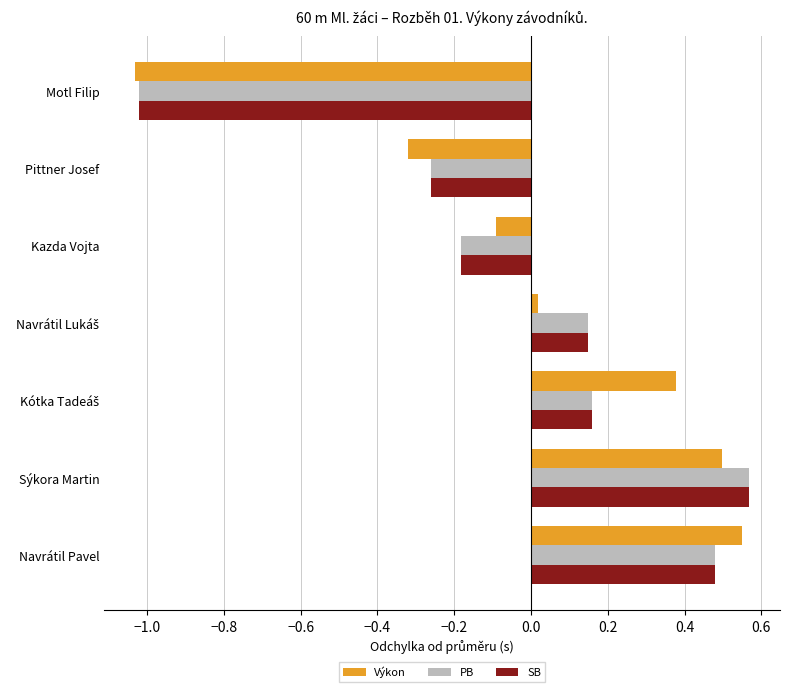

At which category is the sum across all series the highest?

Sýkora Martin